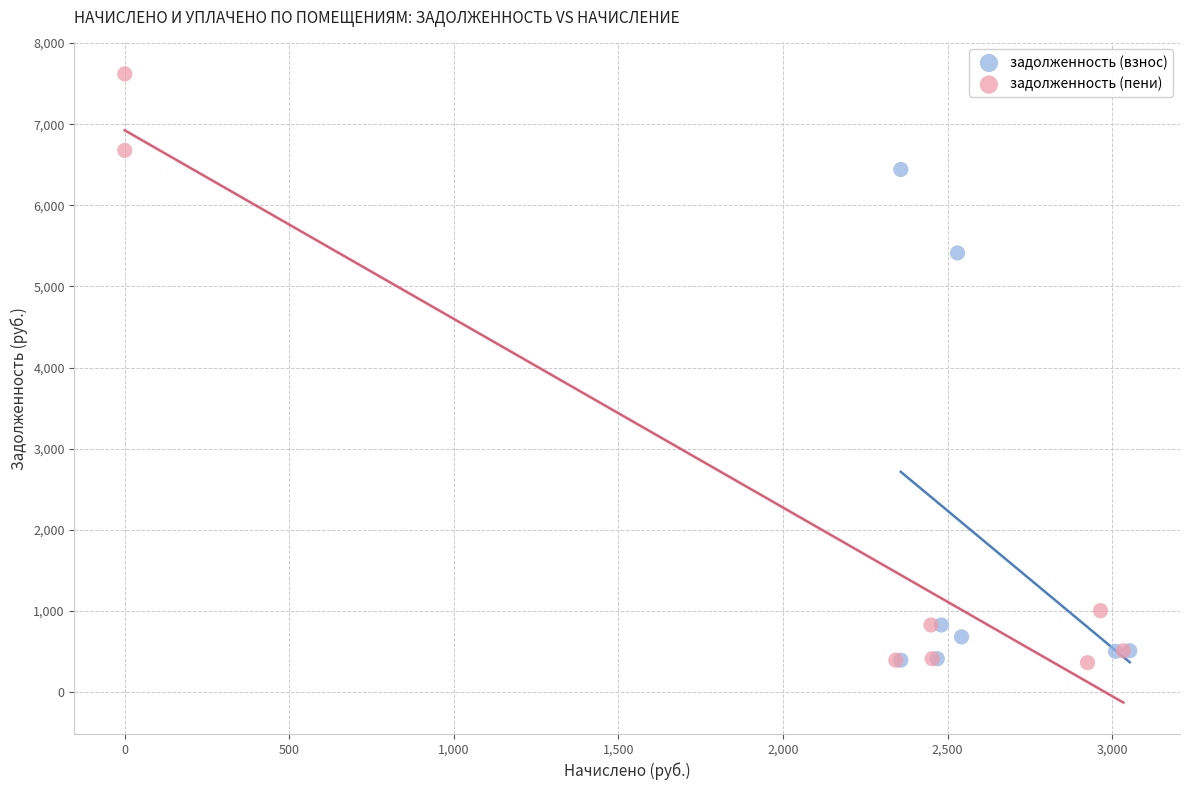

Which series reaches the maximum Y coordinate?

задолженность (пени)